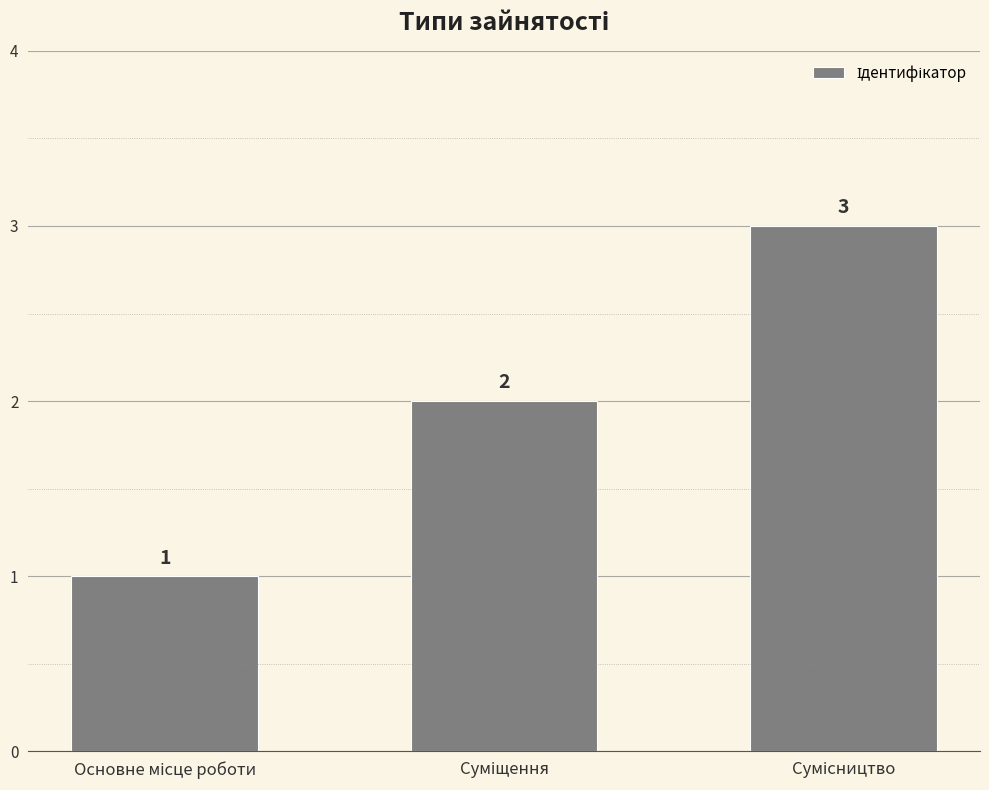

Reading right to left, transcribe all the data shown in this chart.

3	2	1